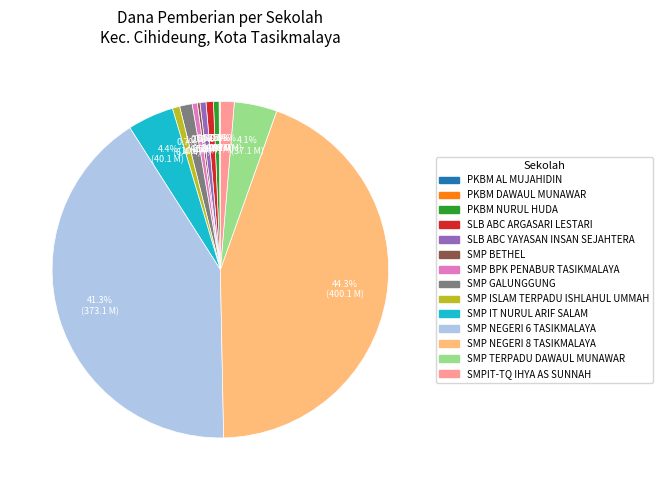

What is the ratio of the value at PKBM NURUL HUDA to the value at SLB ABC YAYASAN INSAN SEJAHTERA?

0.9